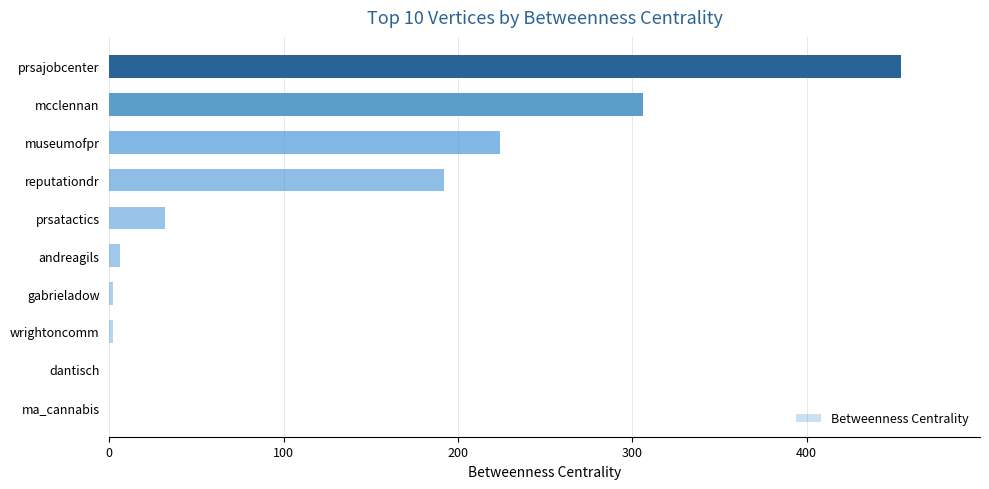

What is the sum of all values?

1218